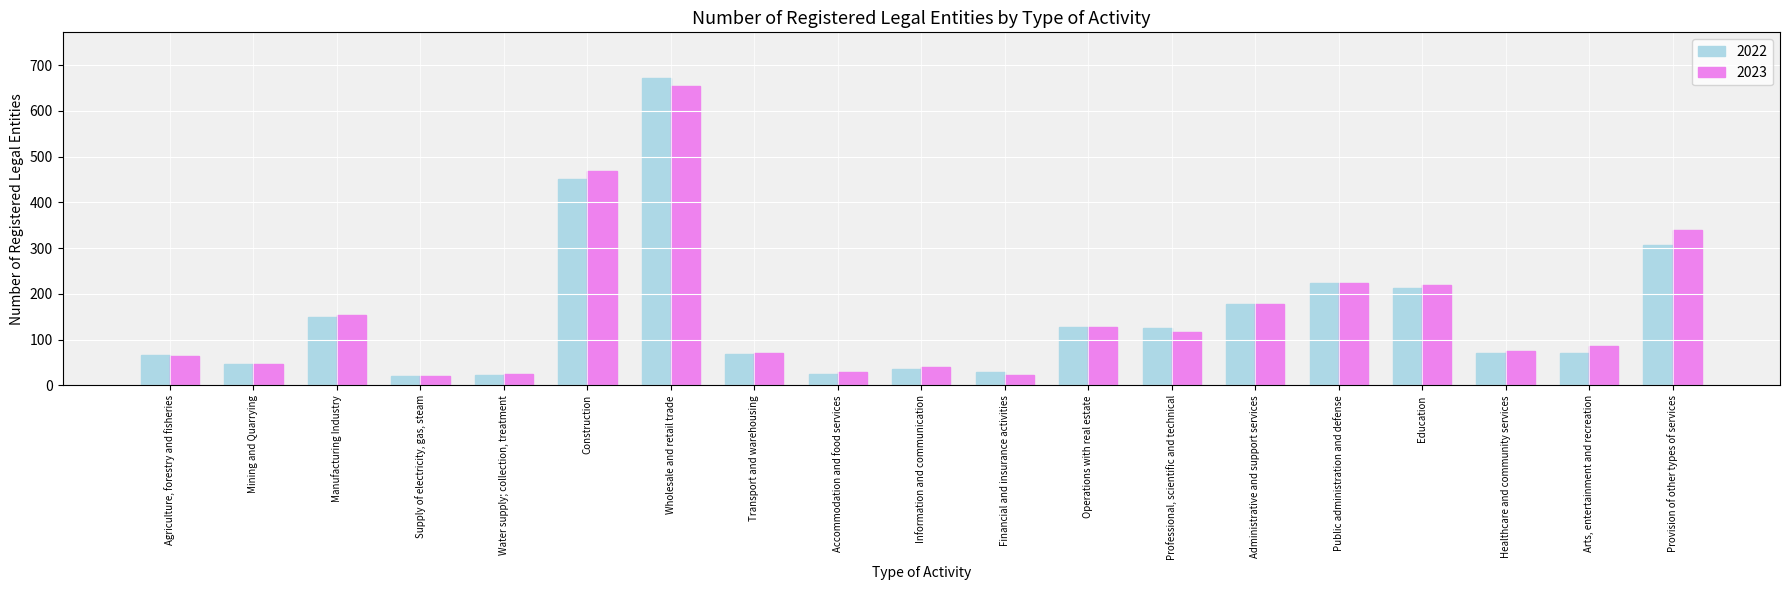

What value does the 2022 series have at Professional, scientific and technical?

125